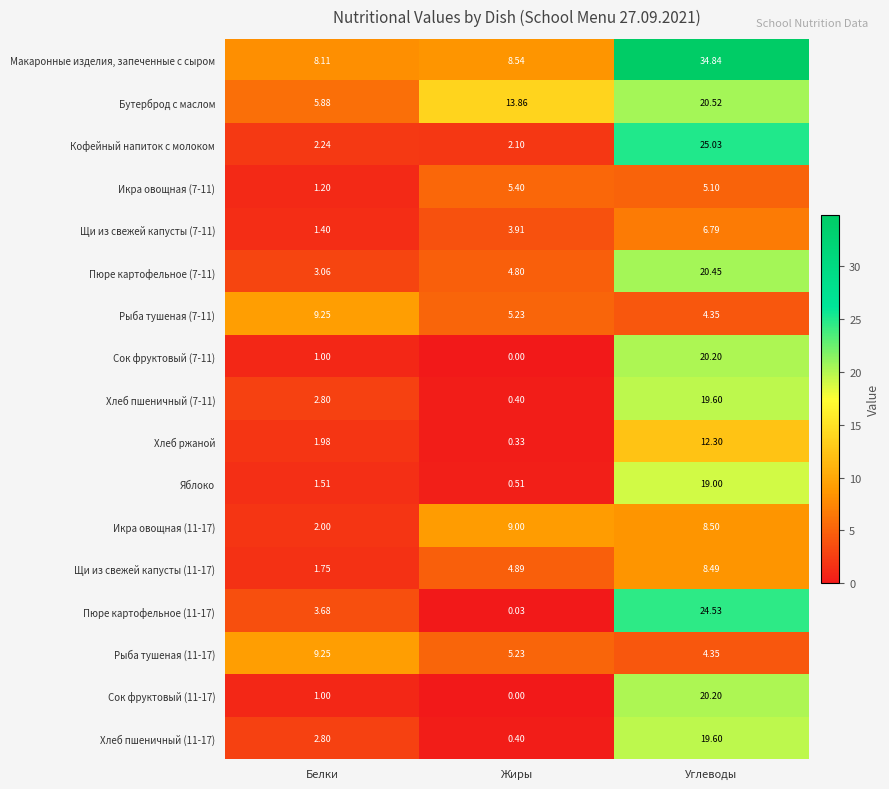

At which category is the sum across all series the highest?

Углеводы